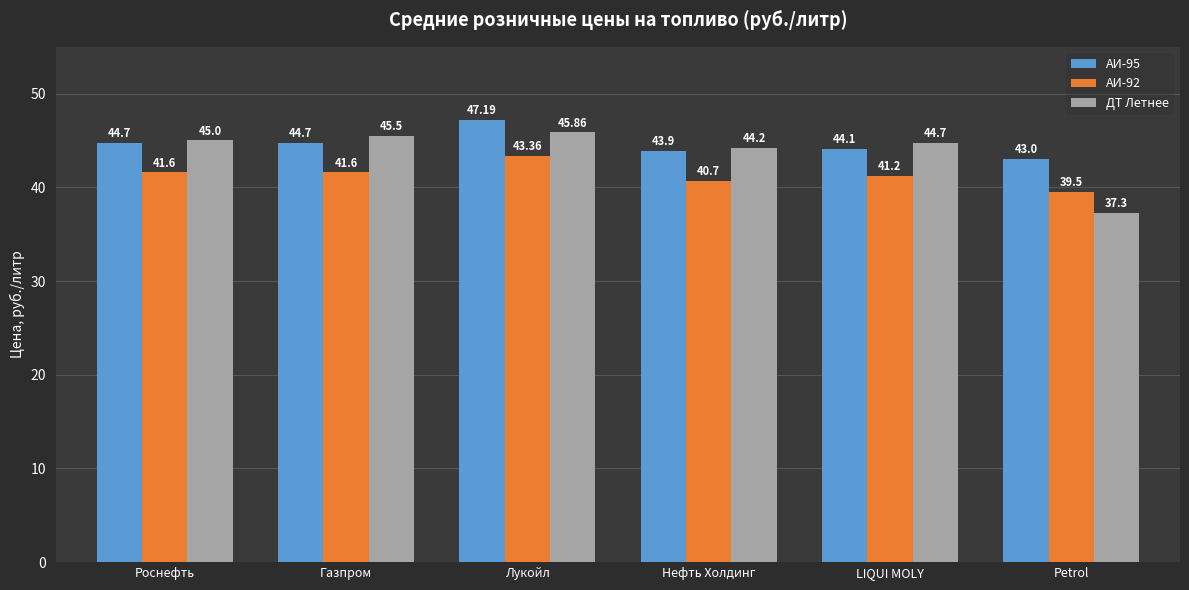

List the series in order of their overall mean, lowest first.

АИ-92, ДТ Летнее, АИ-95